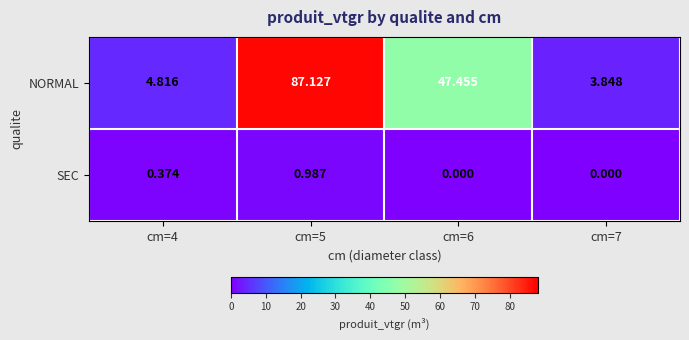

Is the value of SEC at cm=7 greater than the value of NORMAL at cm=4?

No